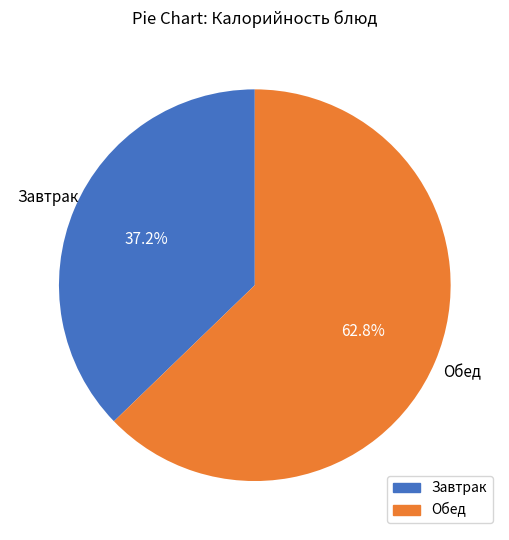

Is there any slice that represents more than half of the pie?

Yes